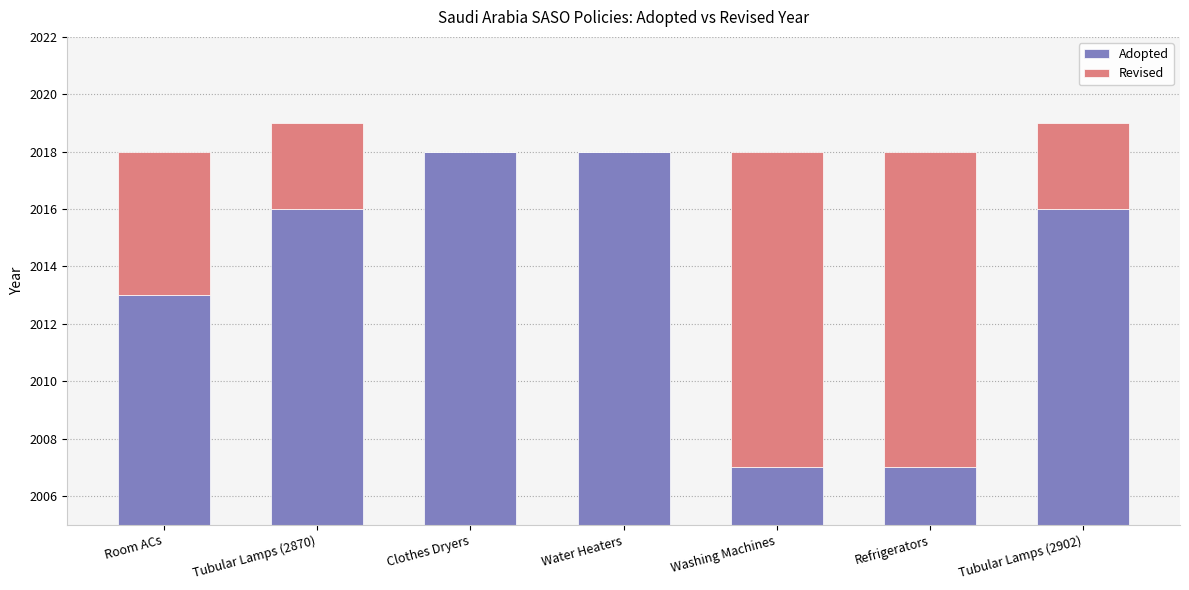

What is the label of the 6th bar from the left?

Refrigerators